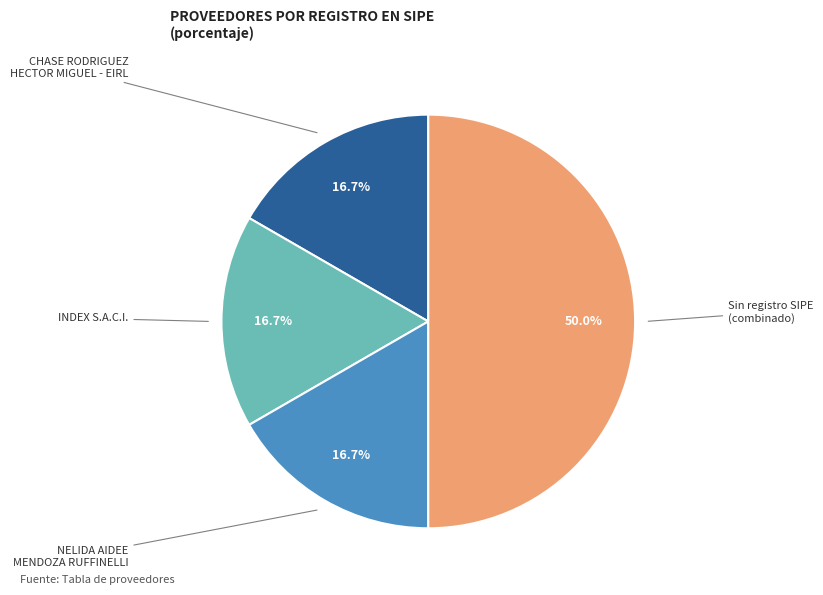

How many segments does this pie chart have?

4